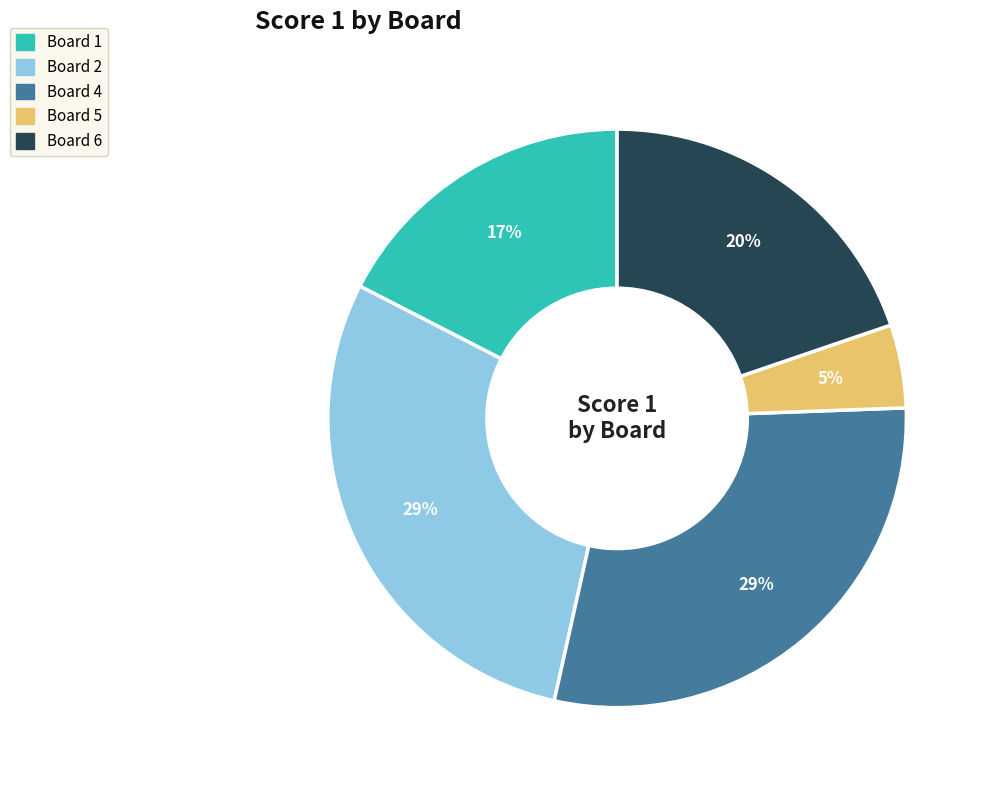

Is there any slice that represents more than half of the pie?

No